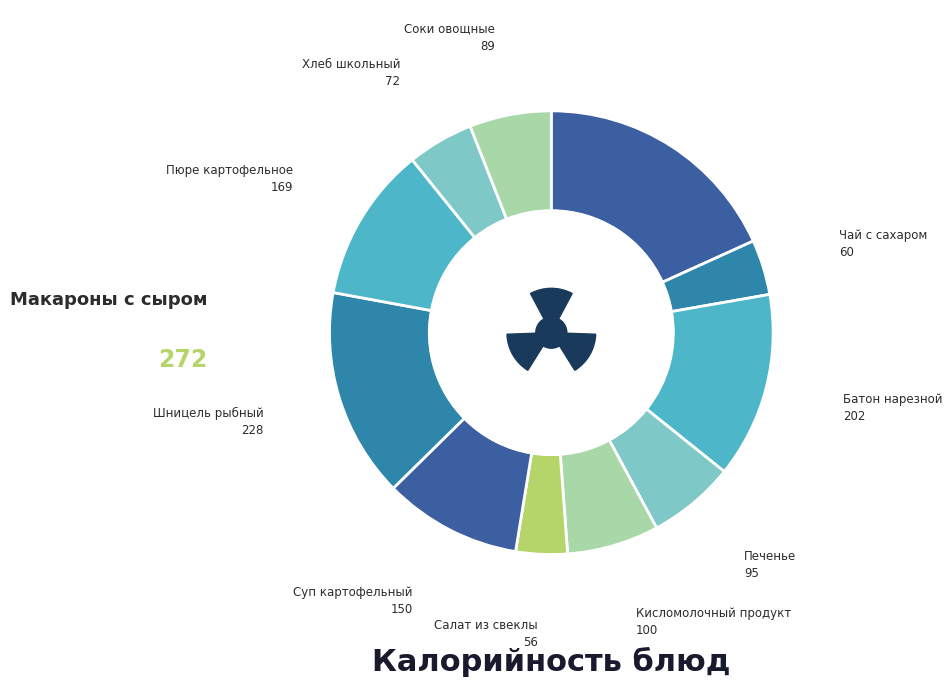

What is the change in value from Макароны с сыром to Суп картофельный?

-122